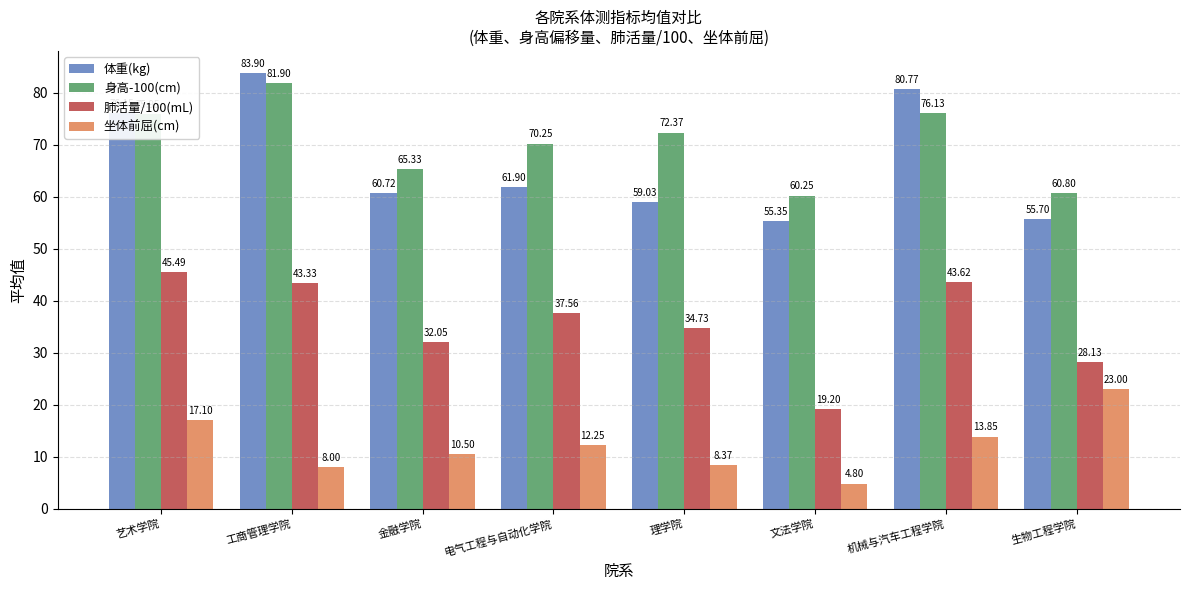

The value of 体重(kg) at 电气工程与自动化学院 is 61.9. True or false?

True